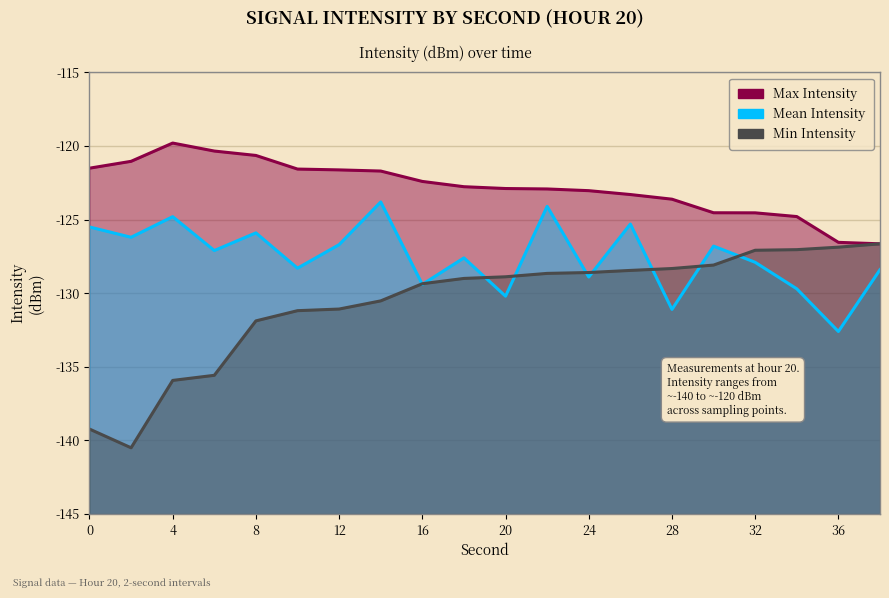

Rank the categories by Max Intensity value from lowest to highest.

38, 36, 34, 32, 30, 28, 26, 24, 22, 20, 18, 16, 14, 12, 10, 0, 2, 8, 6, 4